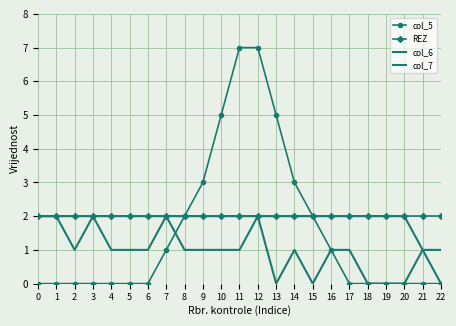

How many distinct data groups are displayed?

4